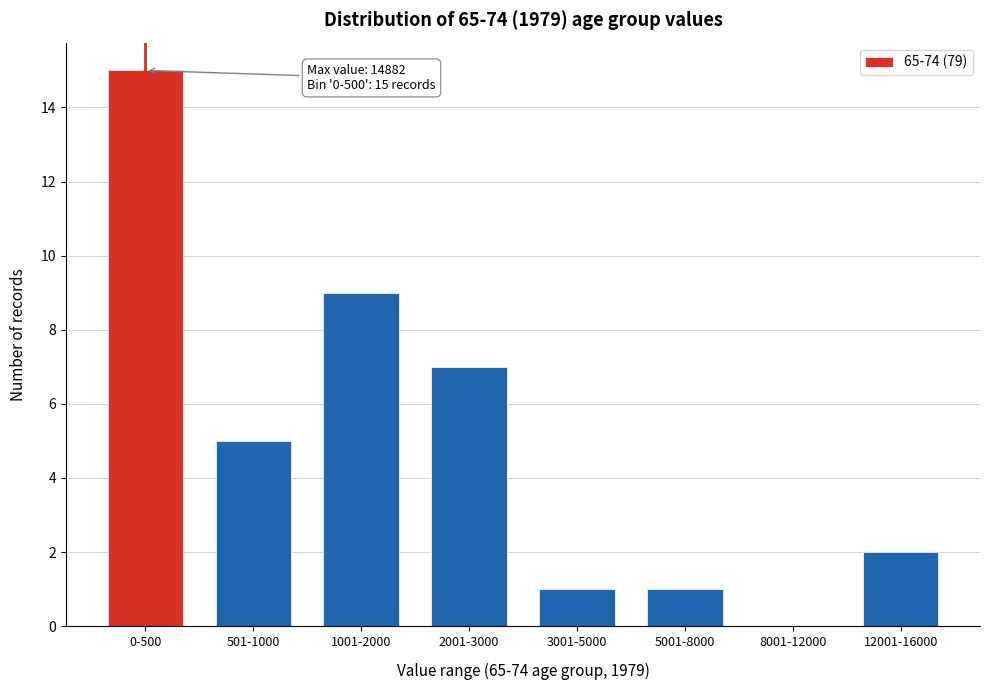

Reading left to right, list all the values displayed in this chart.

0-500=15	501-1000=5	1001-2000=9	2001-3000=7	3001-5000=1	5001-8000=1	8001-12000=0	12001-16000=2